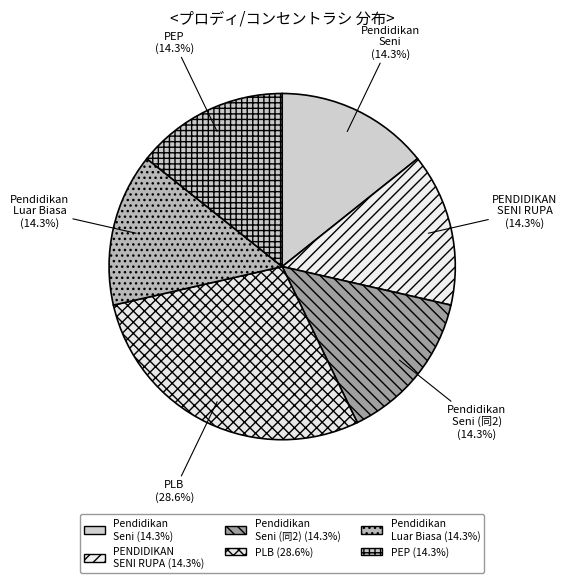

Which category has the biggest portion of the pie?

PLB